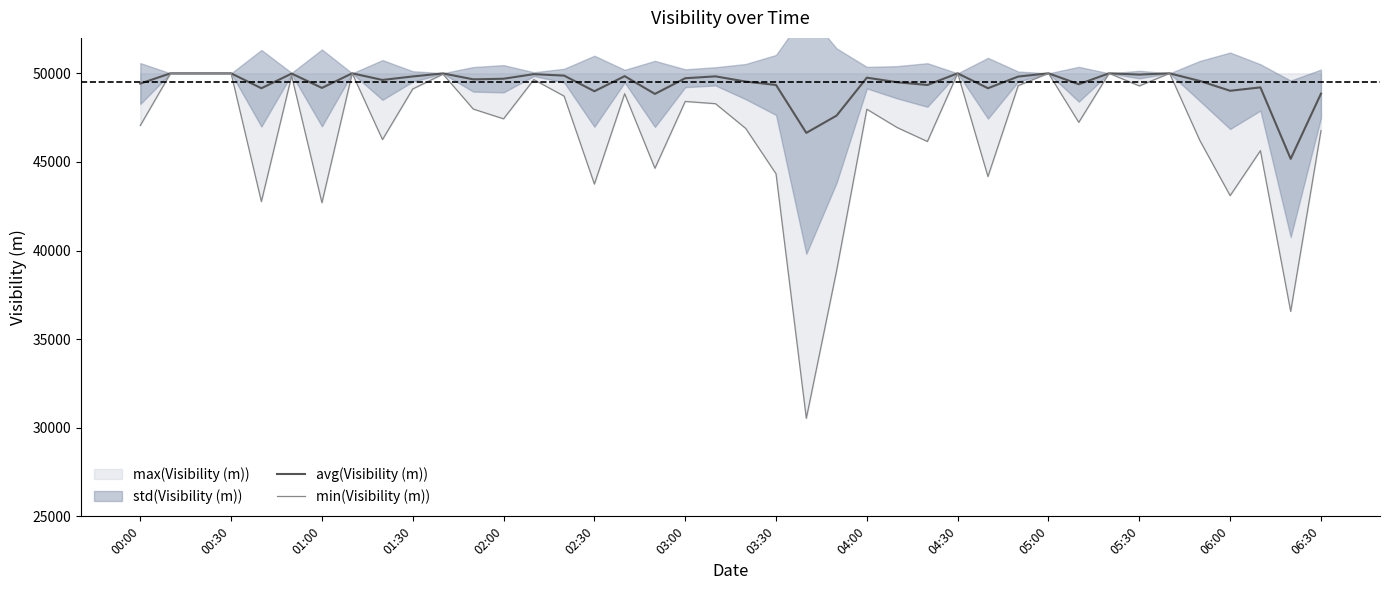

What is the lowest value of the avg(Visibility (m)) series?

45174